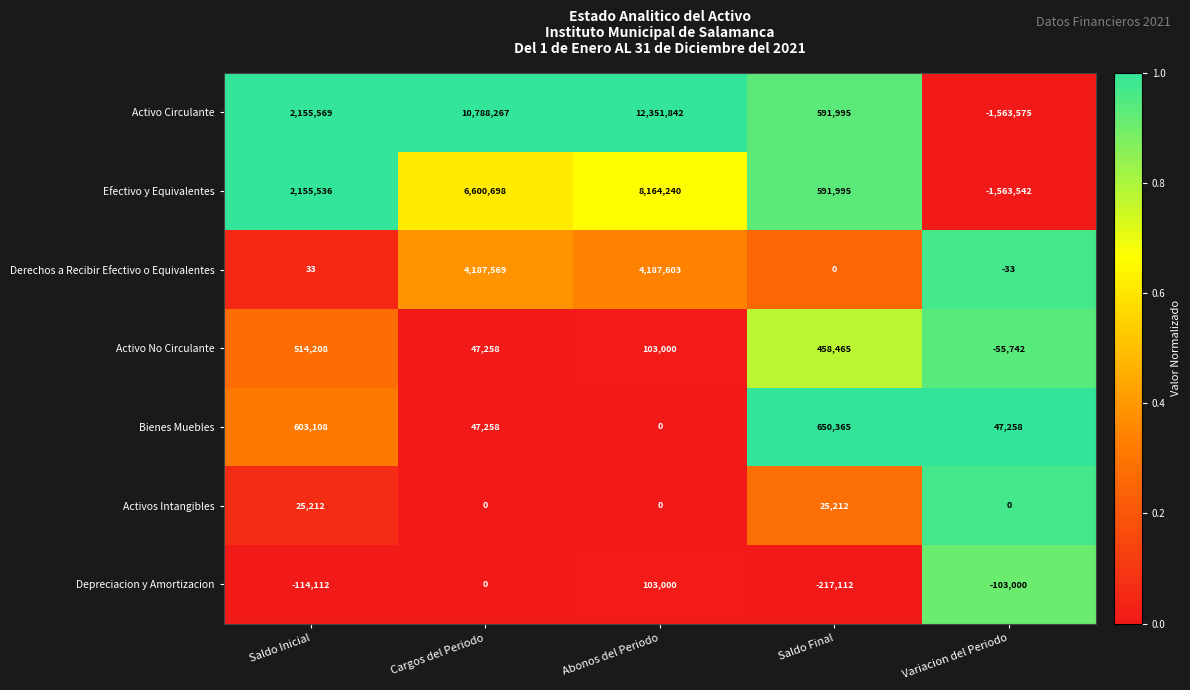

The Depreciacion y Amortizacion series shows -103000 at Variacion del Periodo. True or false?

True